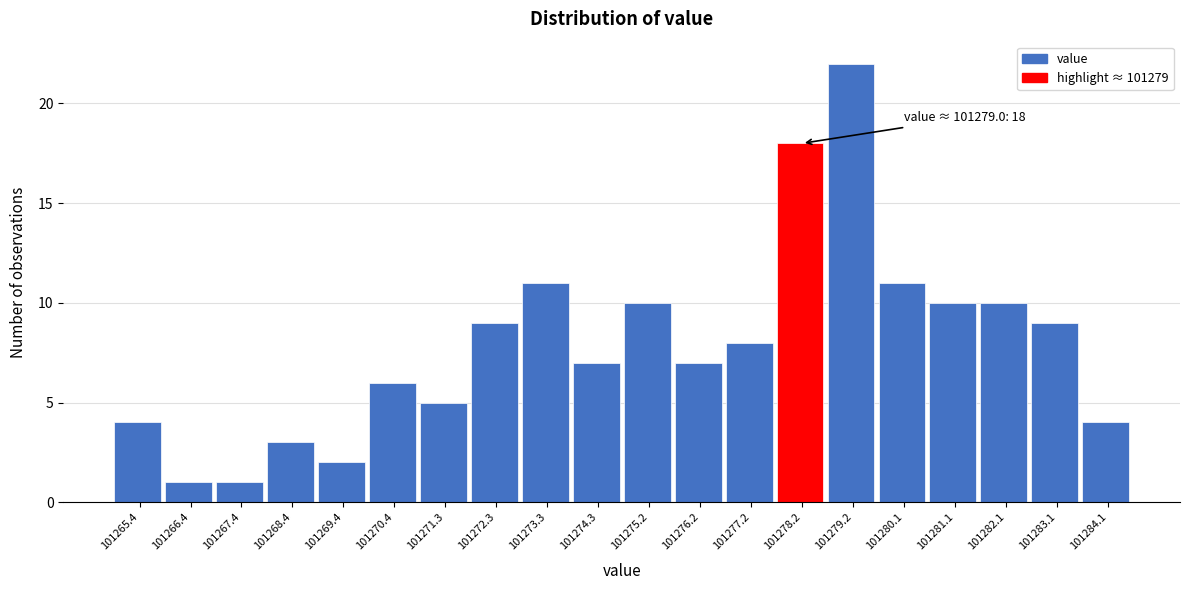

Reading left to right, transcribe all the data shown in this chart.

4	1	1	3	2	6	5	9	11	7	10	7	8	18	22	11	10	10	9	4